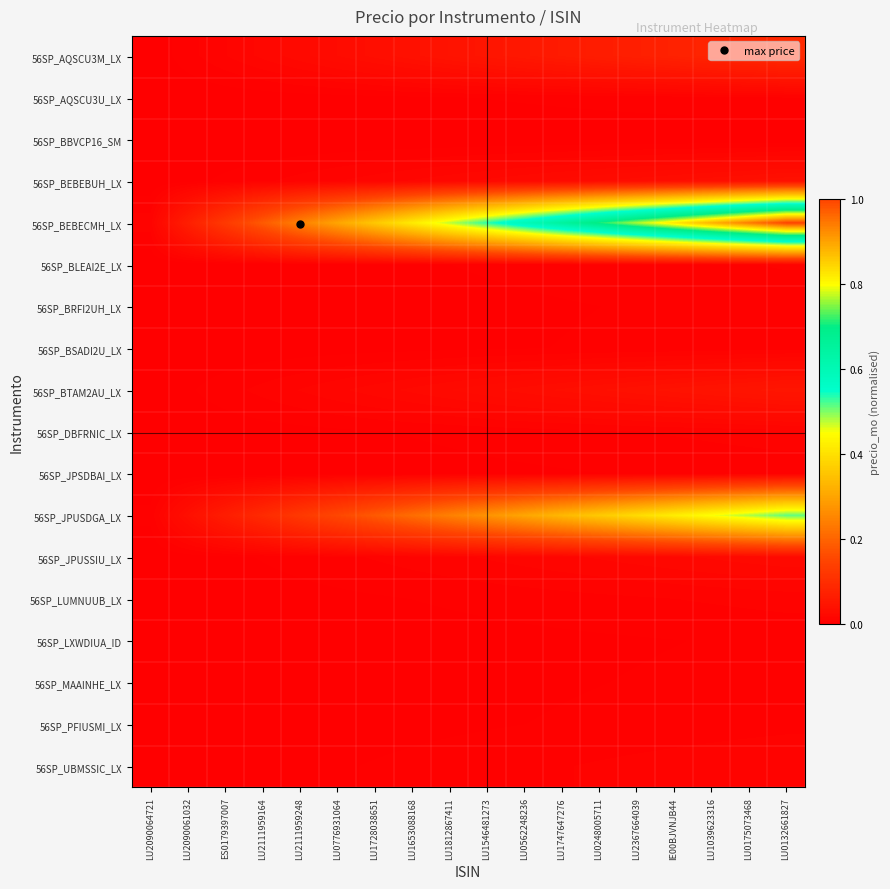

At which category is the sum across all series the highest?

LU0132661827